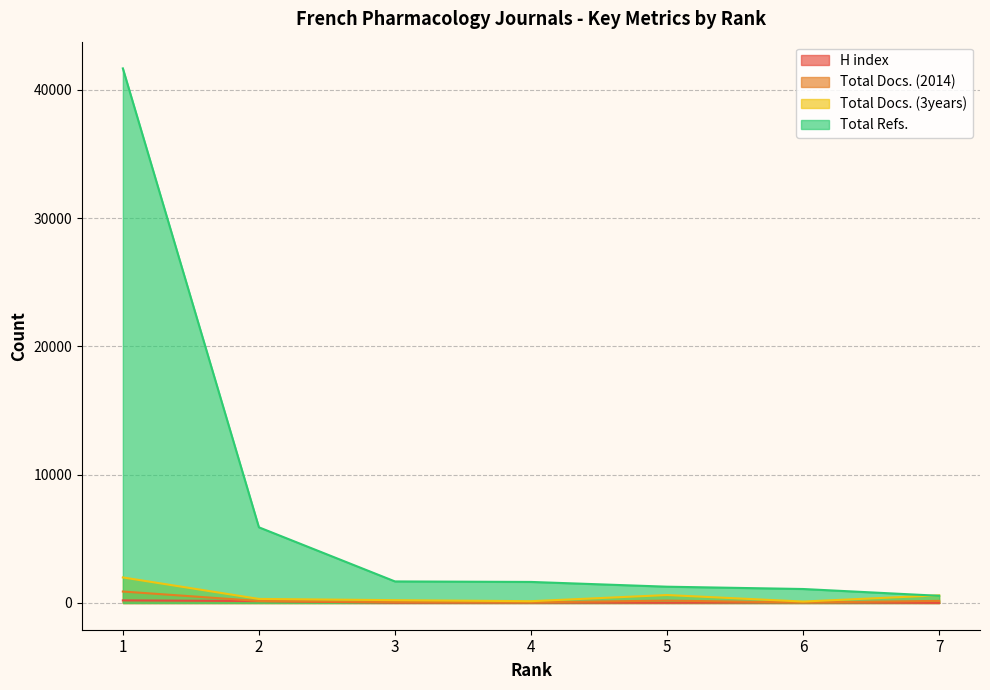

Reading left to right, list all the values displayed in this chart.

H index: 1=203	2=149	3=22	4=31	5=14	6=47	7=6
Total Docs. (2014): 1=894	2=156	3=71	4=49	5=186	6=40	7=165
Total Docs. (3years): 1=1992	2=317	3=221	4=141	5=620	6=114	7=597
Total Refs.: 1=41666	2=5899	3=1680	4=1641	5=1270	6=1090	7=561